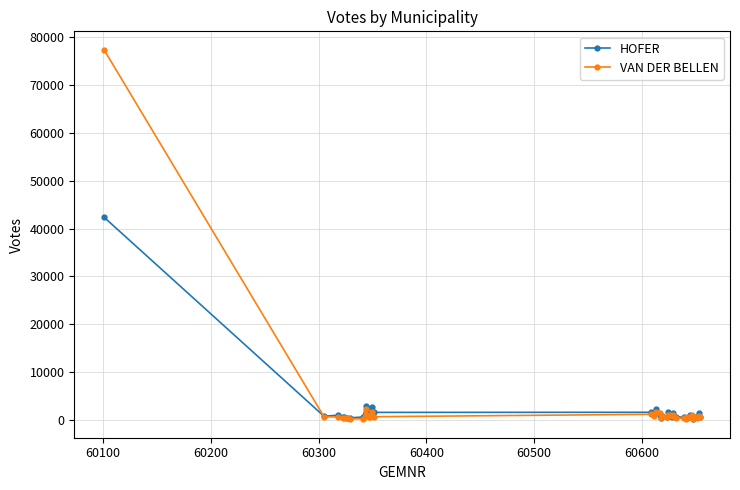

Which series has the widest spread of values?

VAN DER BELLEN